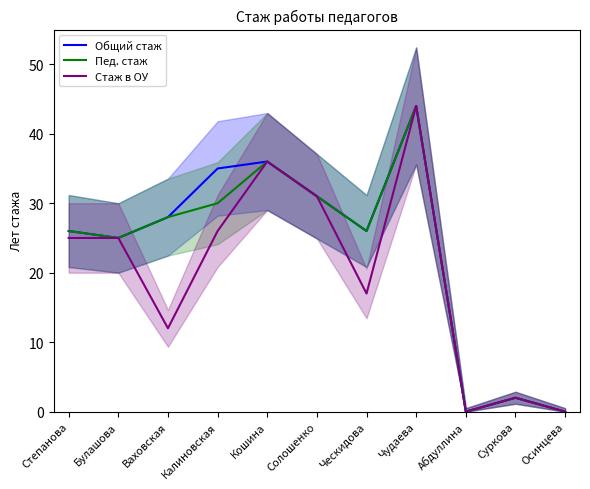

Reading left to right, list all the values displayed in this chart.

Общий стаж: 26	25	28	35	36	31	26	44	0	2	0
Пед. стаж: 26	25	28	30	36	31	26	44	0	2	0
Стаж в ОУ: 25	25	12	26	36	31	17	44	0	2	0